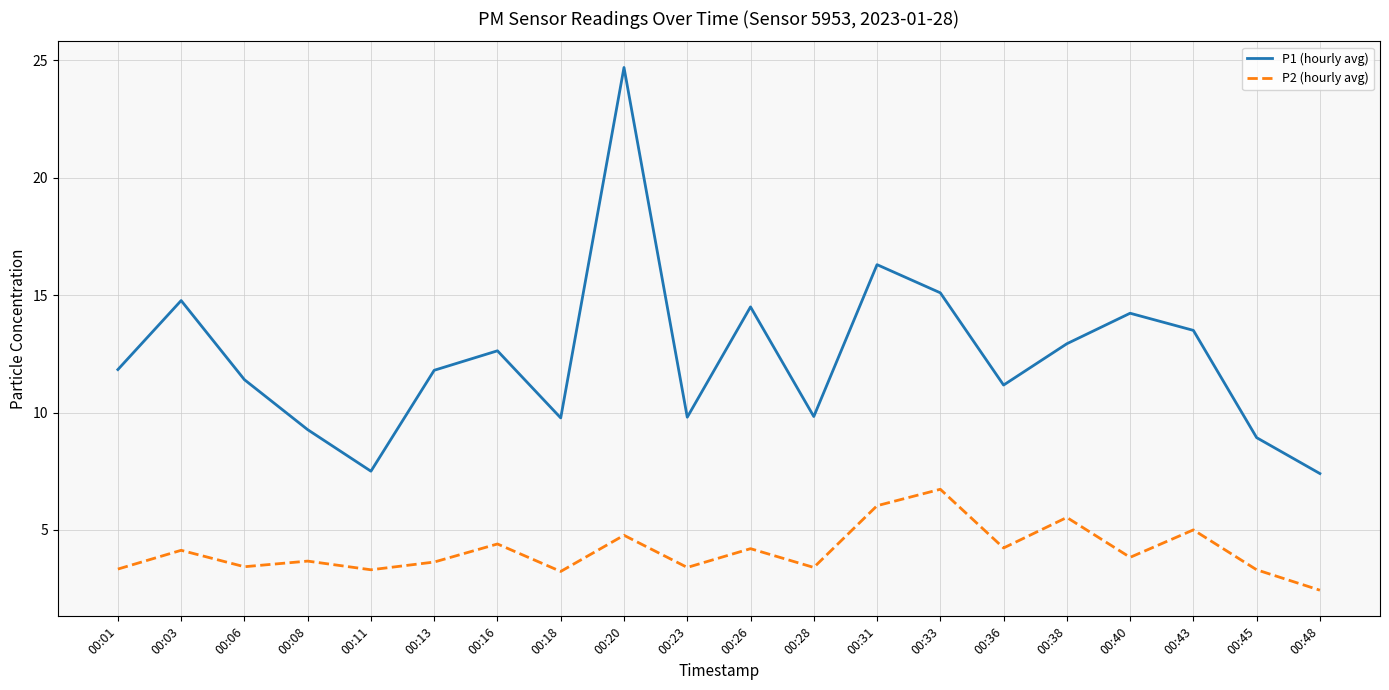

True or false: P2 (hourly avg) has a value of 5.5 at 00:38.

True